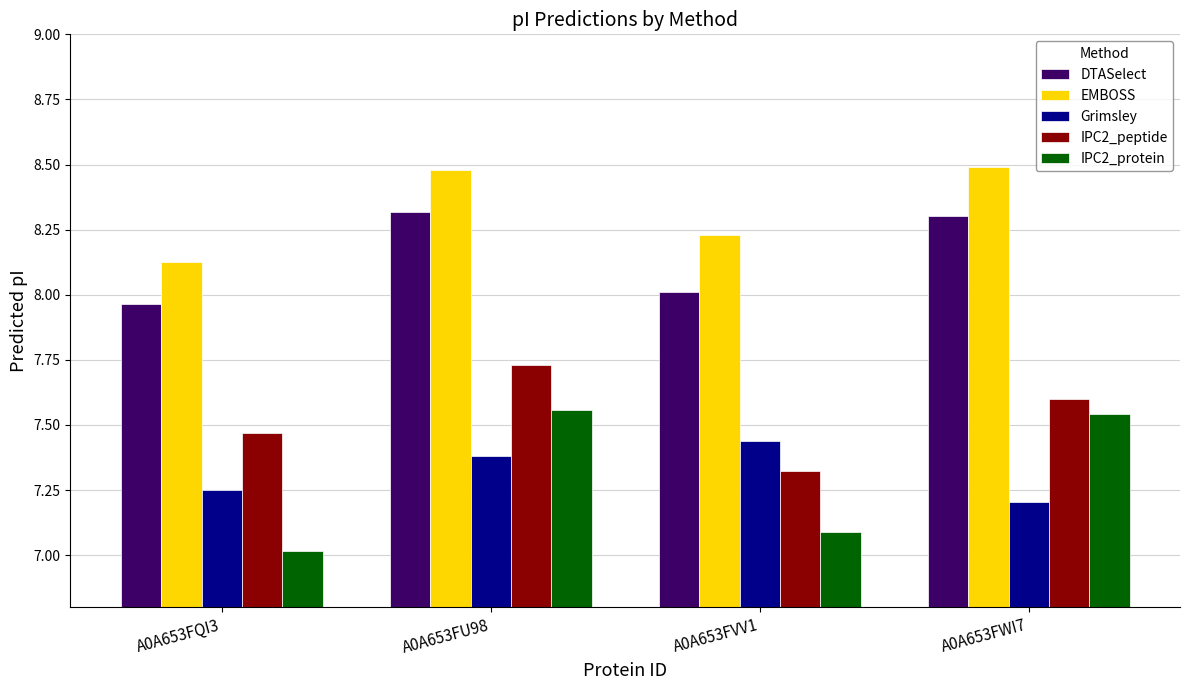

What is the difference between the highest and lowest values at A0A653FVV1?

1.1